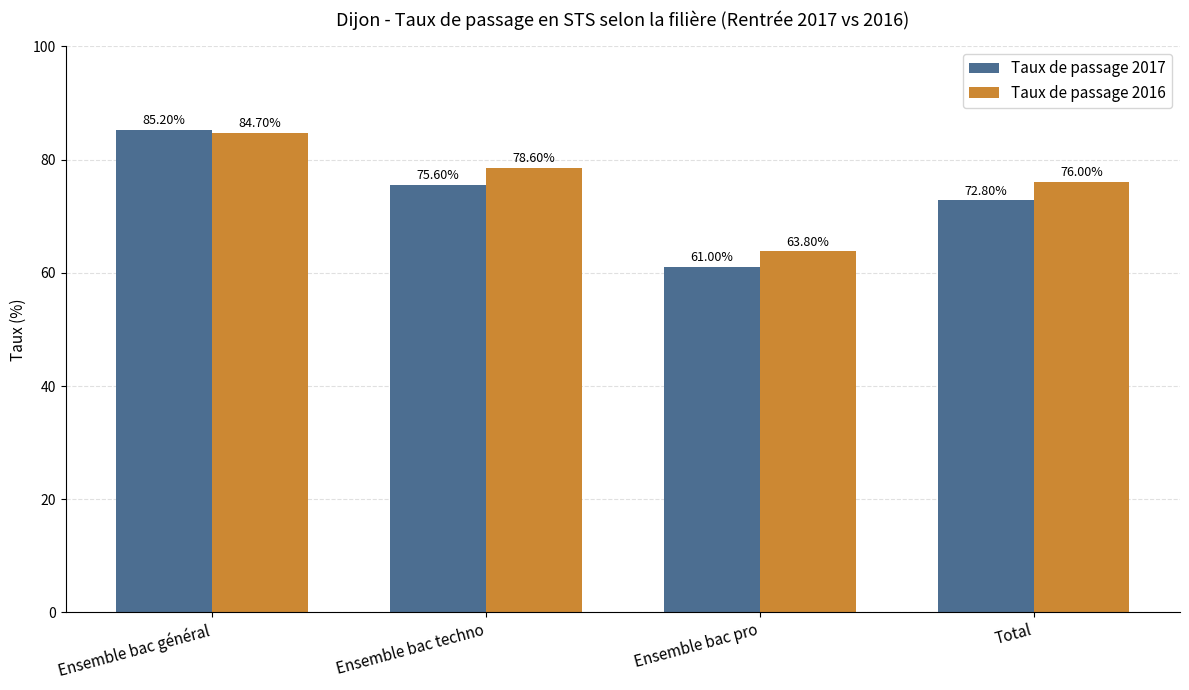

Is it true that Taux de passage 2017 equals 75.6 at Ensemble bac techno?

True